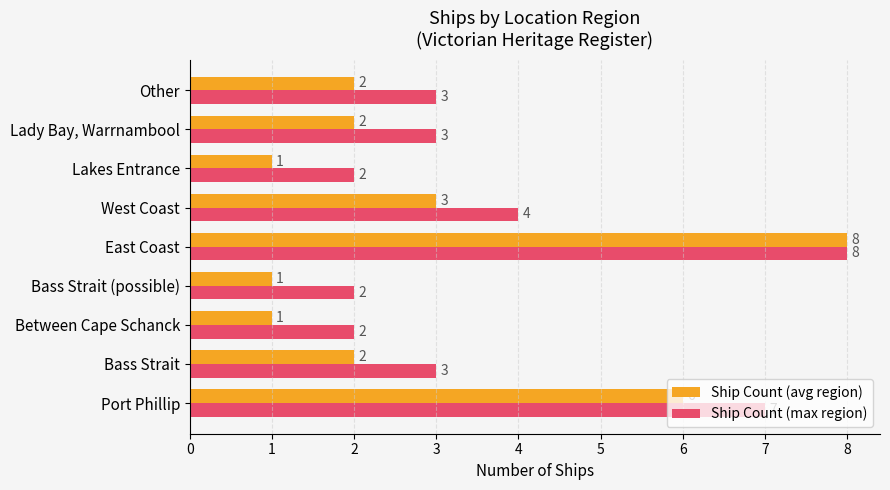

Which series has the largest total across all categories?

Ship Count (max region)